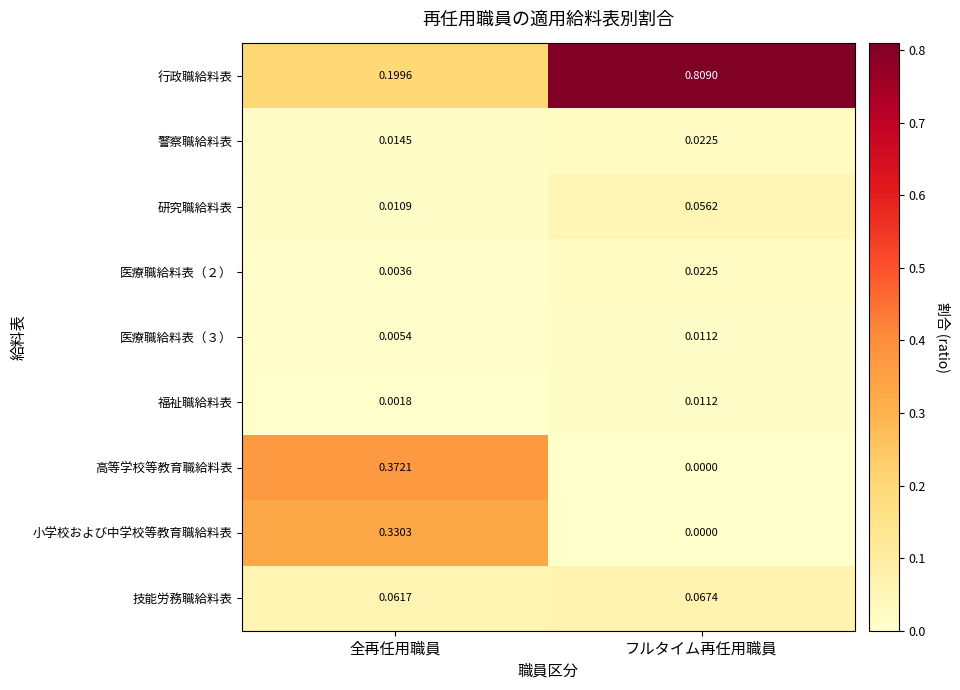

How many values in the 小学校および中学校等教育職給料表 series exceed 0?

1